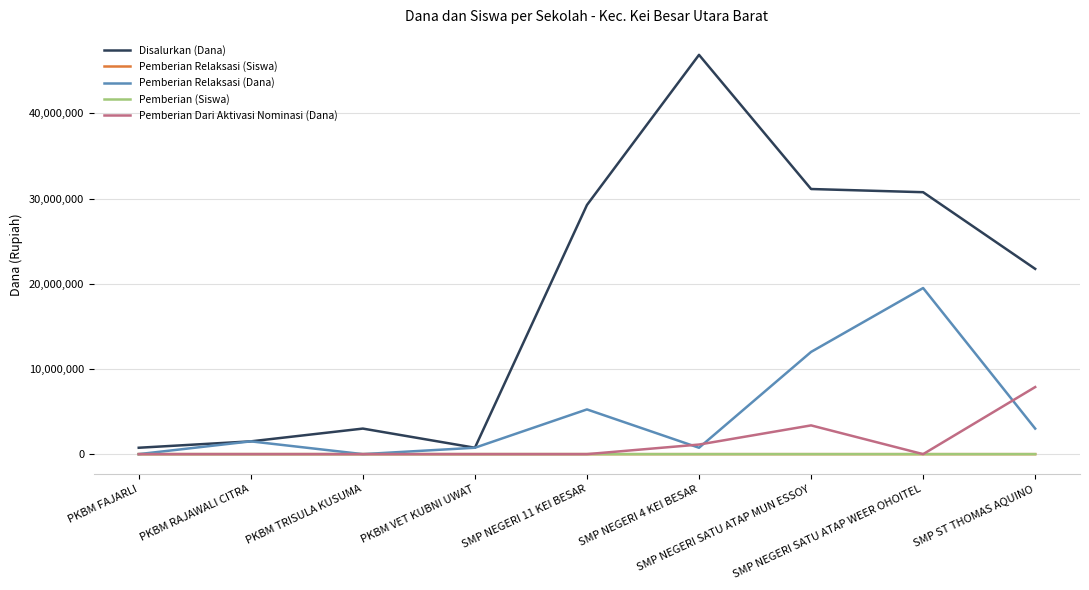

The value of Pemberian Relaksasi (Dana) at SMP NEGERI SATU ATAP MUN ESSOY is 12000000. True or false?

True